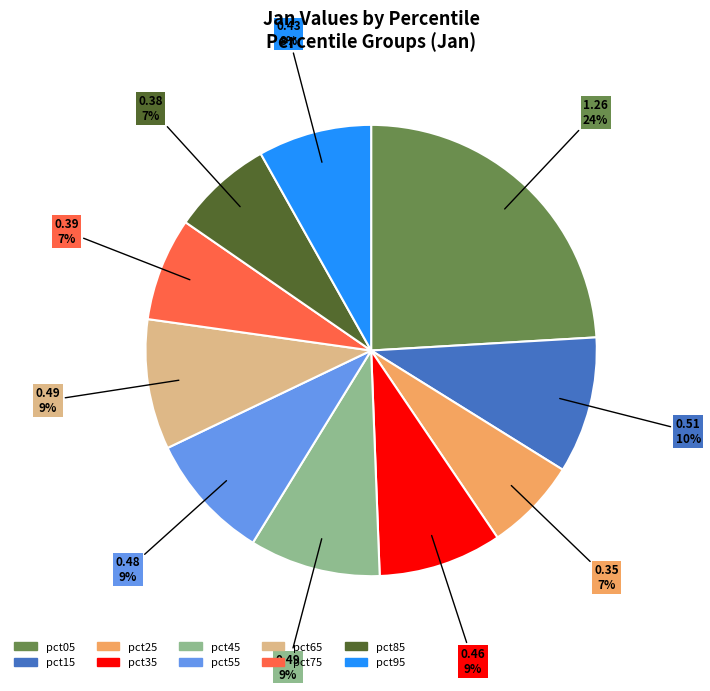

To the nearest percent, what percentage of the pie is pct65?

9%